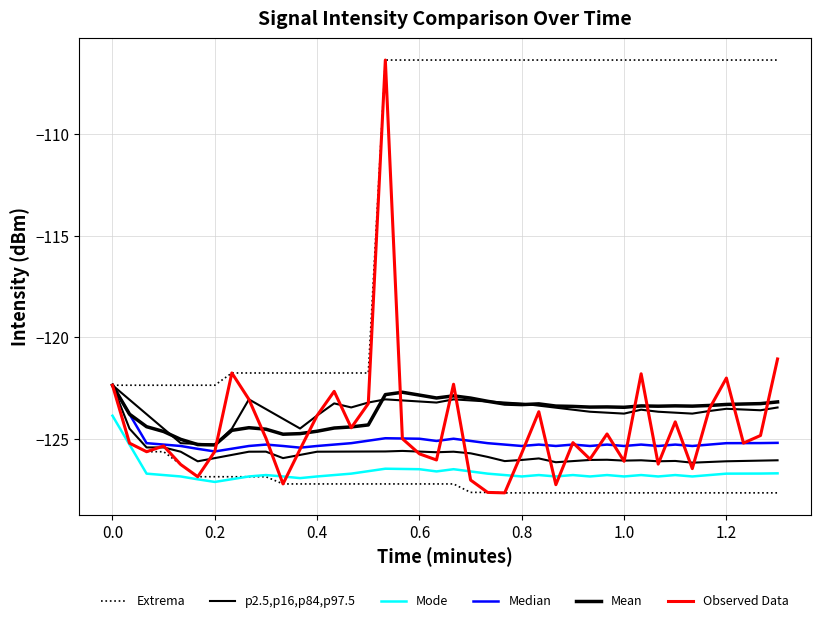

What are all the series names shown in the legend?

Extrema, p2.5,p16,p84,p97.5, Mode, Median, Mean, Observed Data